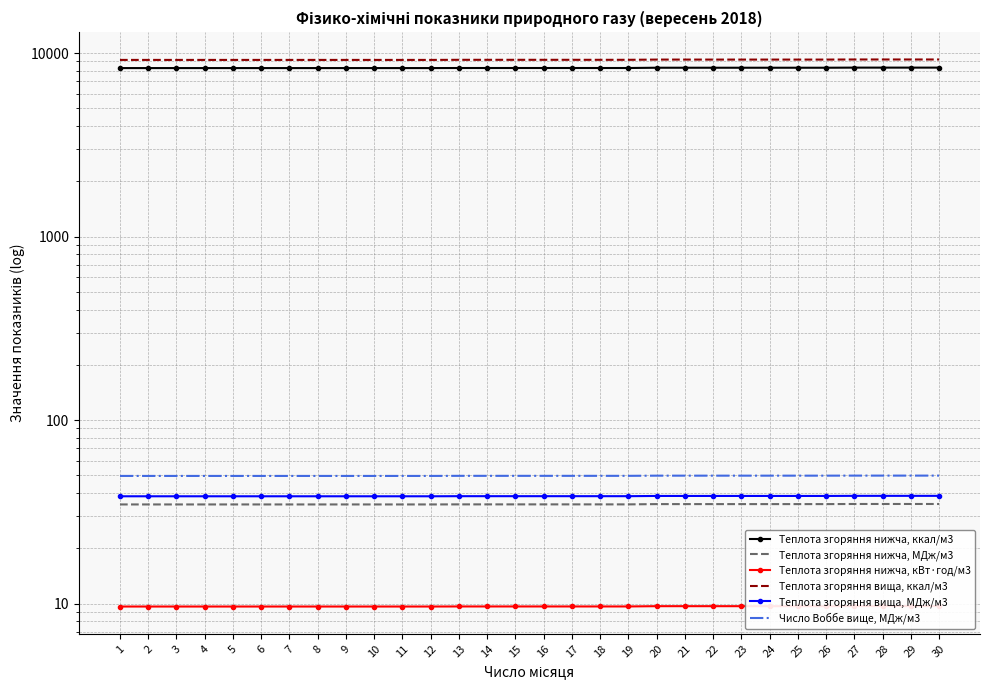

What is the minimum value for Теплота згоряння вища, ккал/м3?

9176.5